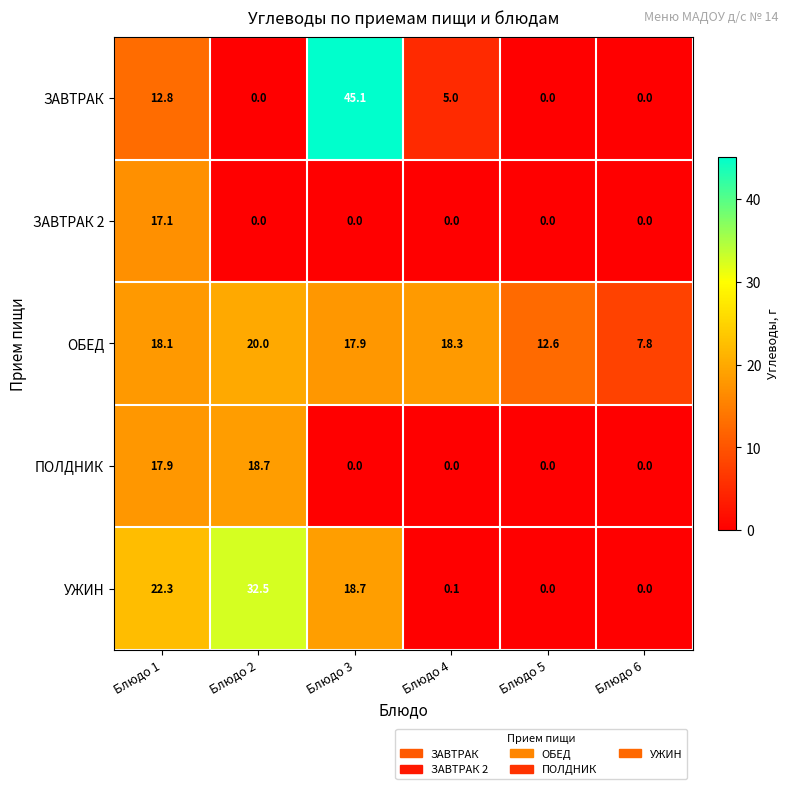

Which series has the largest range (max minus min)?

ЗАВТРАК